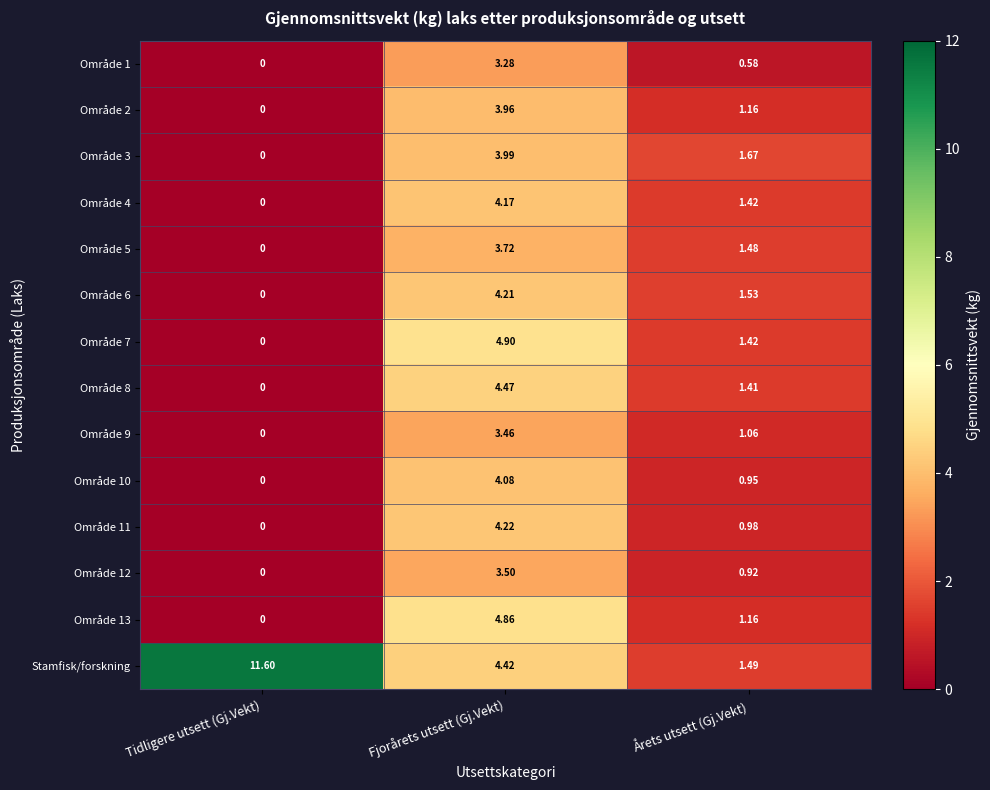

Which series changed the most between Tidligere utsett (Gj.Vekt) and Årets utsett (Gj.Vekt)?

Stamfisk/forskning